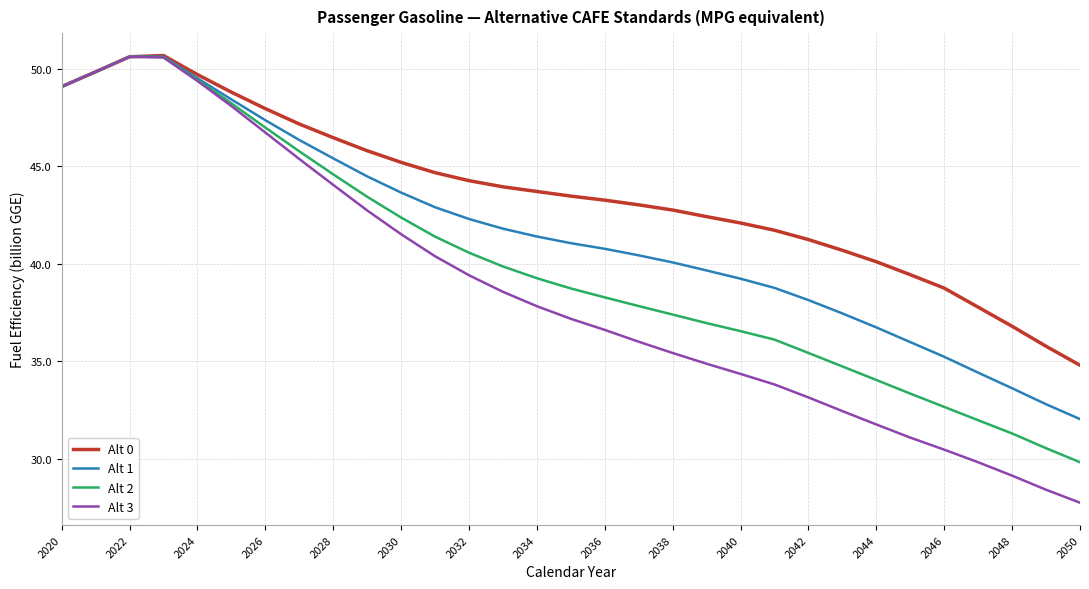

Which series has the widest spread of values?

Alt 3